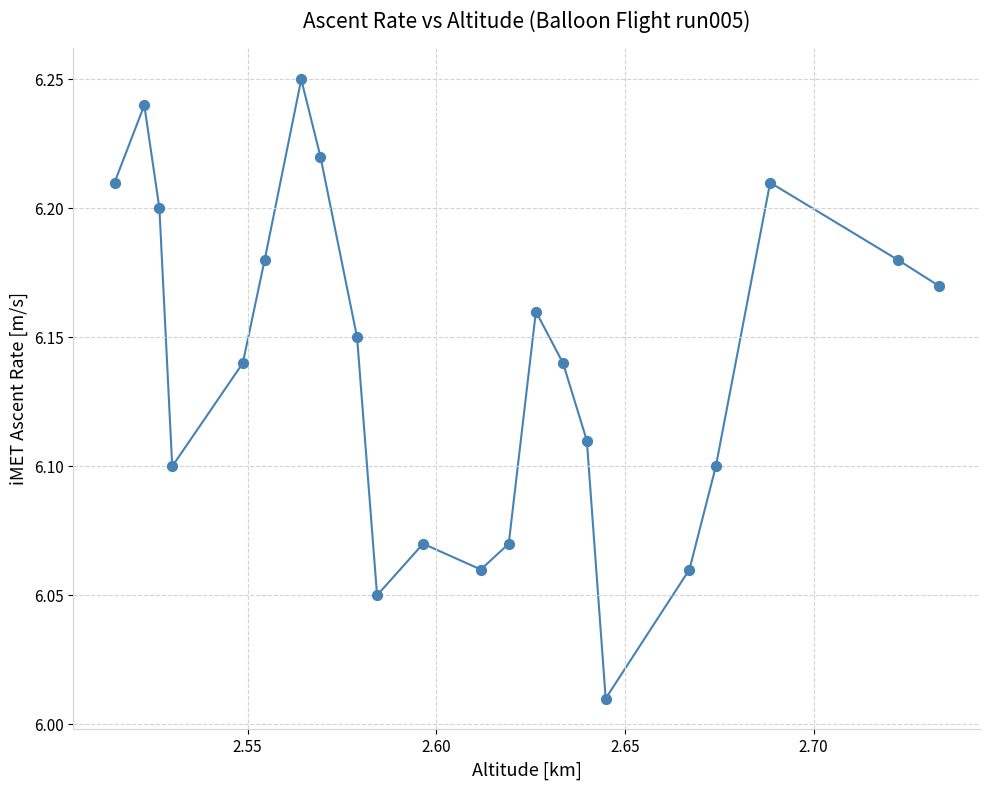

Count the number of points in this scatter plot.

22